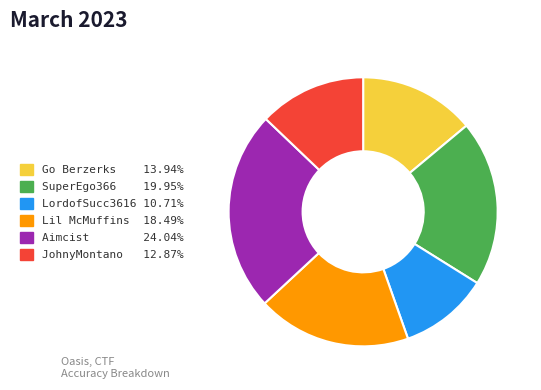

What is the ratio of the value at LordofSucc3616 to the value at JohnyMontano?

0.8